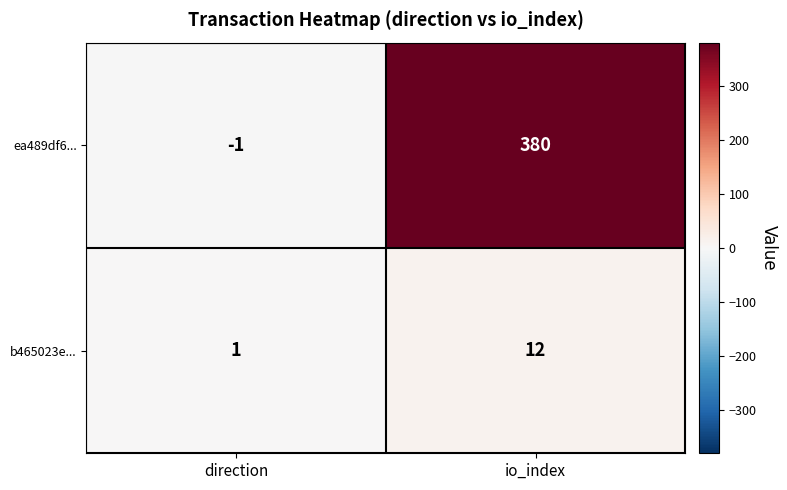

Which series has the largest total across all categories?

ea489df6...